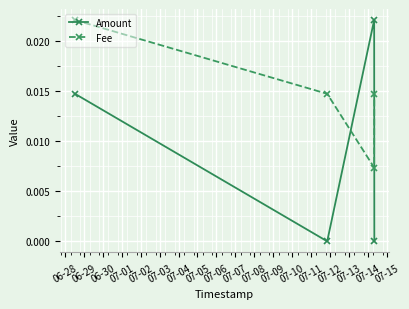

What are all the series names shown in the legend?

Amount, Fee